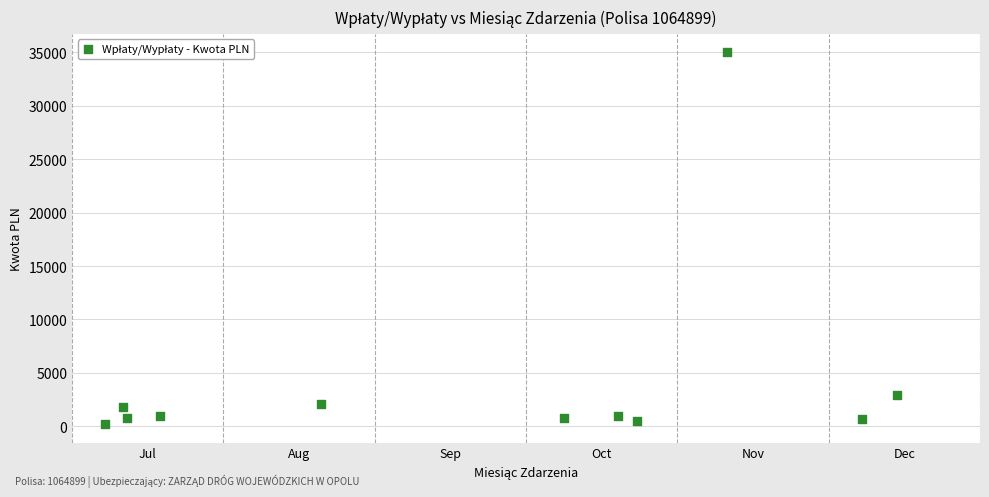

What is the average X value?

9.1